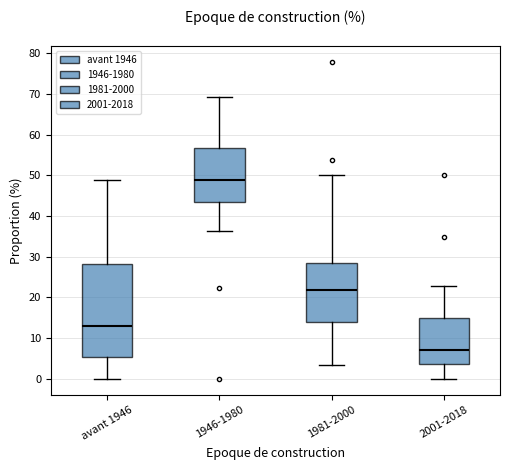

Reading left to right, transcribe this box plot: for each box, give where its median line is, the range the box spans, and where its two whiskers end, as read against the y-axis. The values are not printed on the chart, so give them approximately, as read against the axis.

avant 1946: median 13, box 5 to 28, whiskers 0 to 49
1946-1980: median 49, box 43 to 57, whiskers 36 to 69
1981-2000: median 22, box 14 to 28, whiskers 4 to 50
2001-2018: median 7, box 4 to 15, whiskers 0 to 23